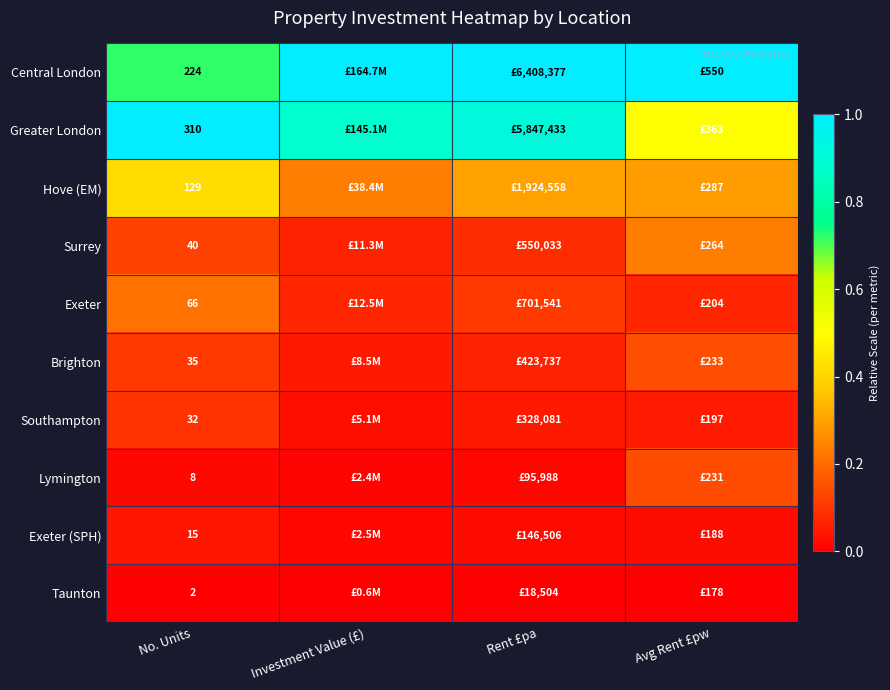

At No. Units, list the series in order from smallest to largest.

Taunton, Lymington, Exeter (SPH), Southampton, Brighton, Surrey, Exeter, Hove (EM), Central London, Greater London